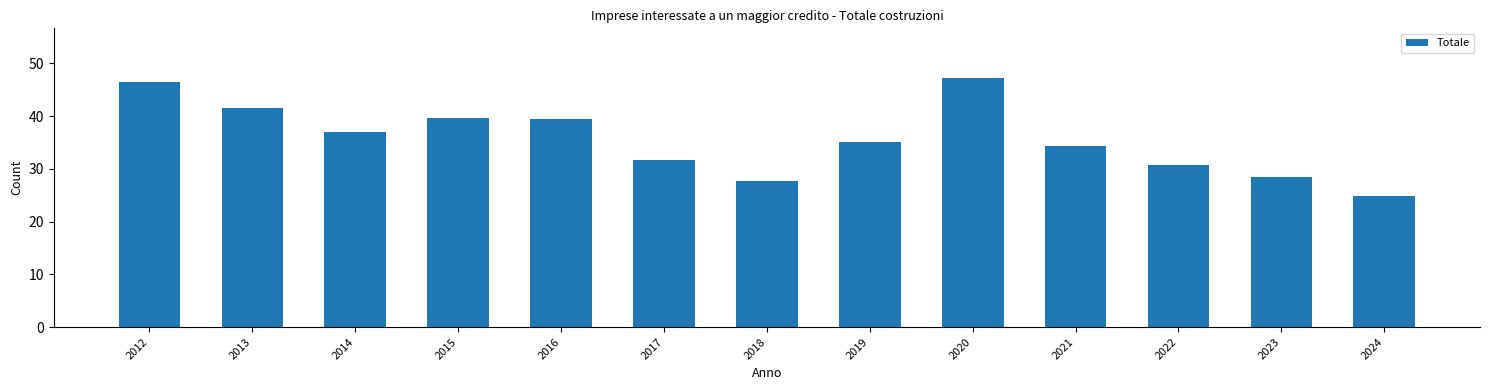

Approximately how many times larger is the value at 2013 compared to 2012?

0.9